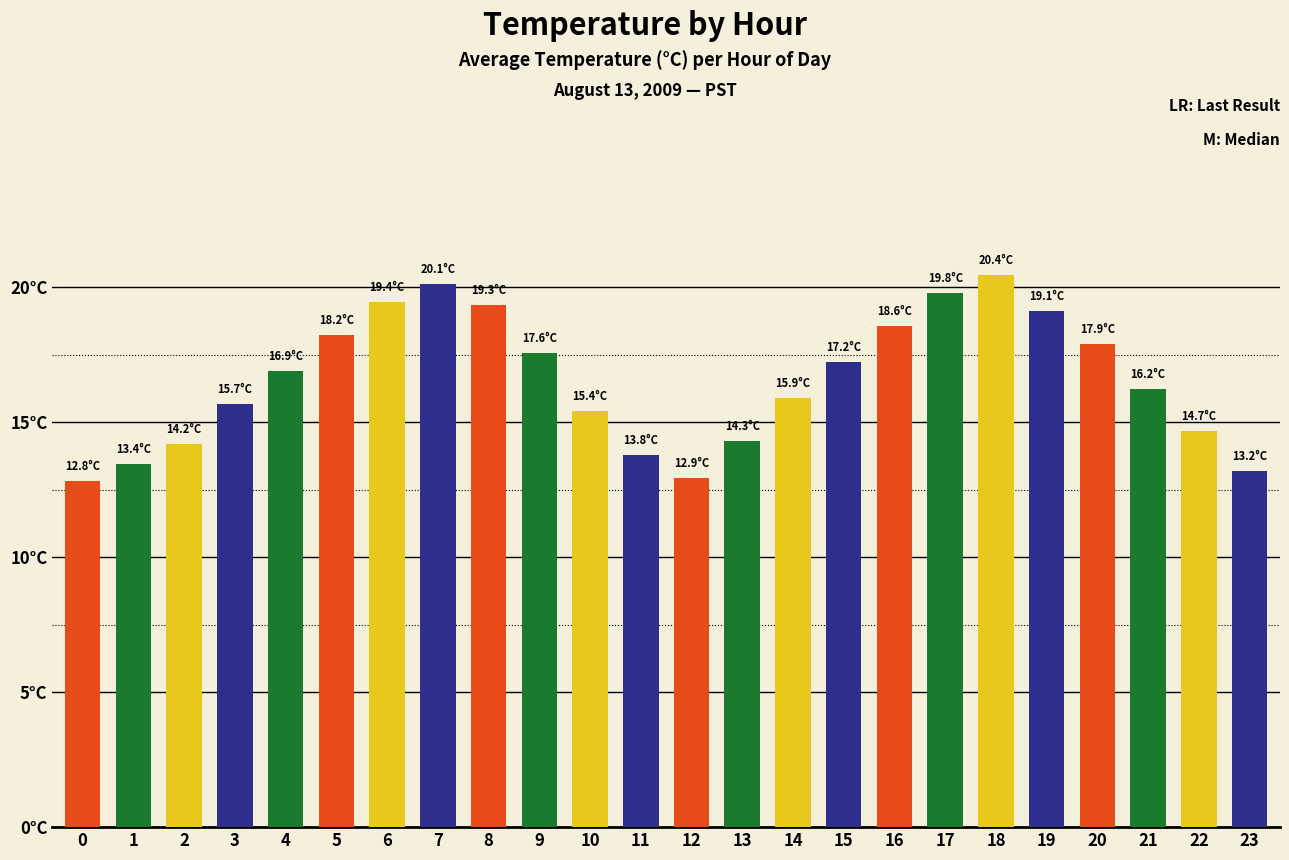

Are the bars horizontal?

No